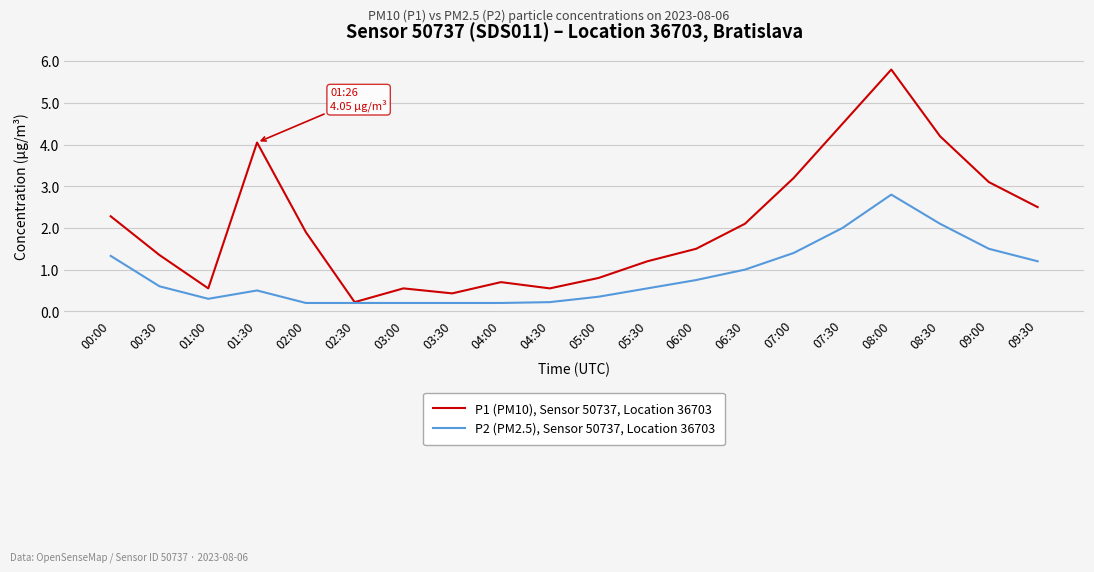

What are all the series names shown in the legend?

P1 (PM10), Sensor 50737, Location 36703, P2 (PM2.5), Sensor 50737, Location 36703